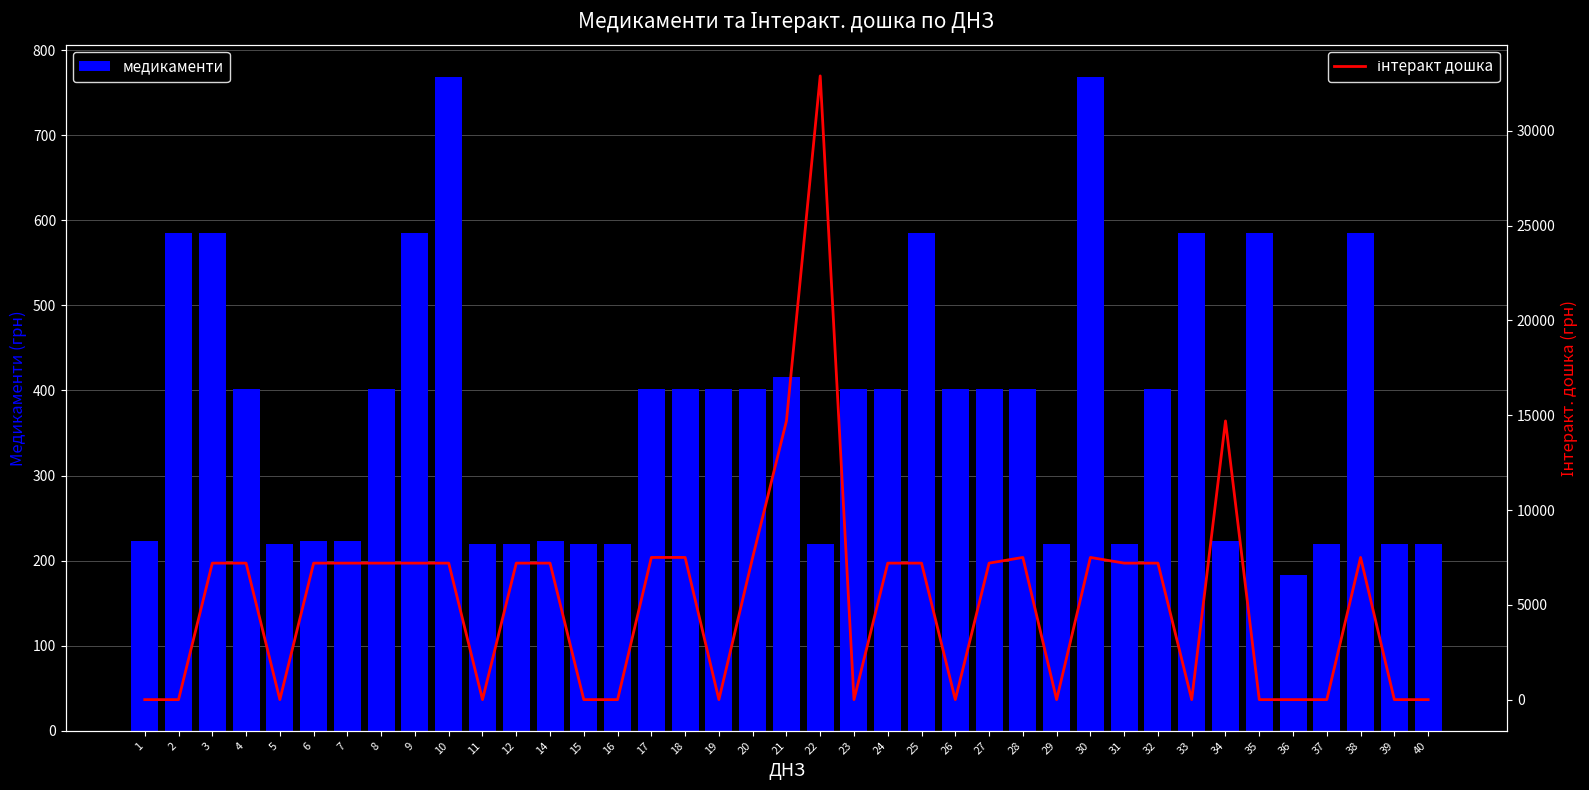

Is it true that інтеракт дошка equals 11053 at 10?

False